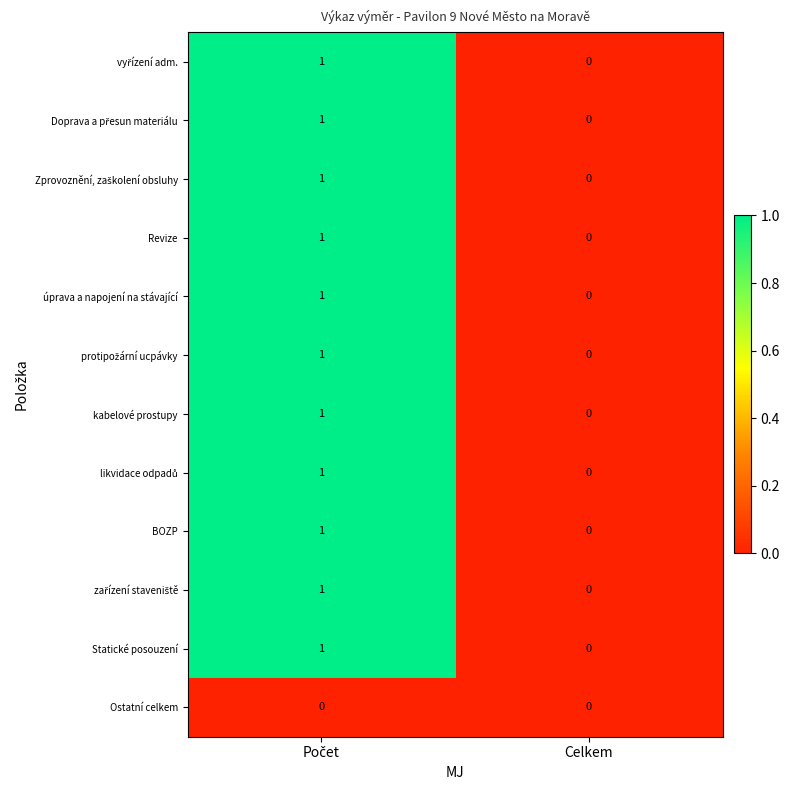

Is it true that Revize equals 1 at Celkem?

False